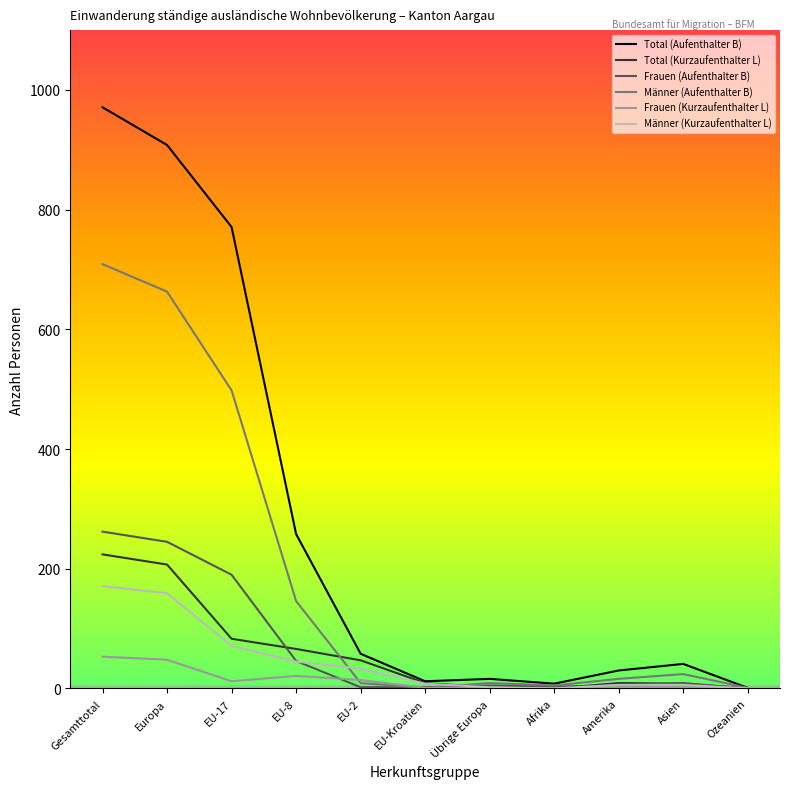

What is the approximate value of Männer (Aufenthalter B) at Gesamttotal?

709